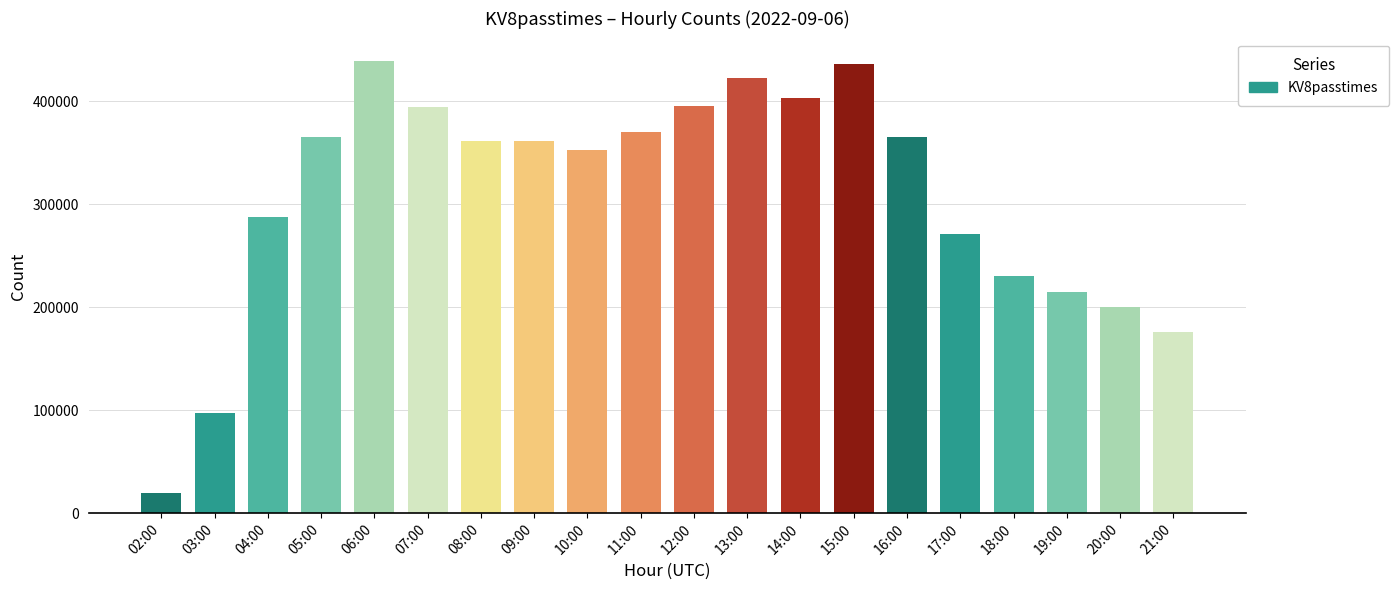

What is the sum of all values?

6161247